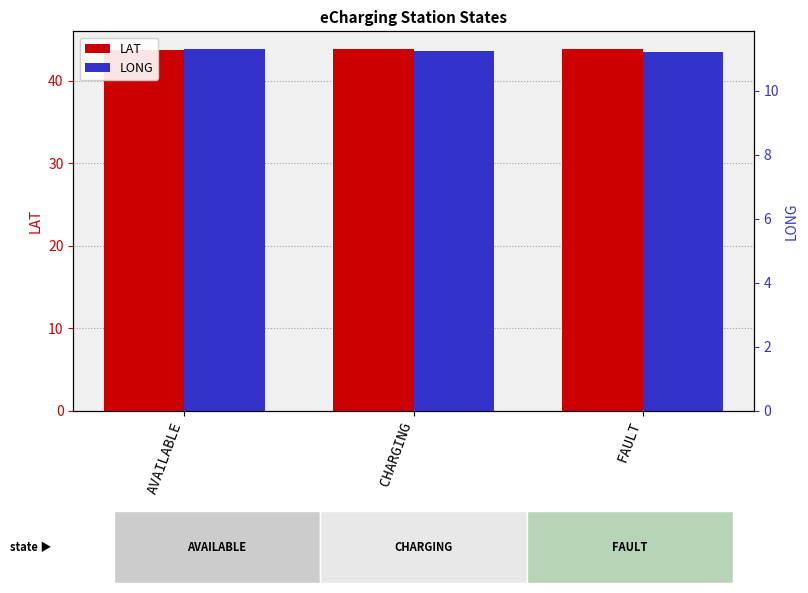

Which series has the largest range (max minus min)?

LONG